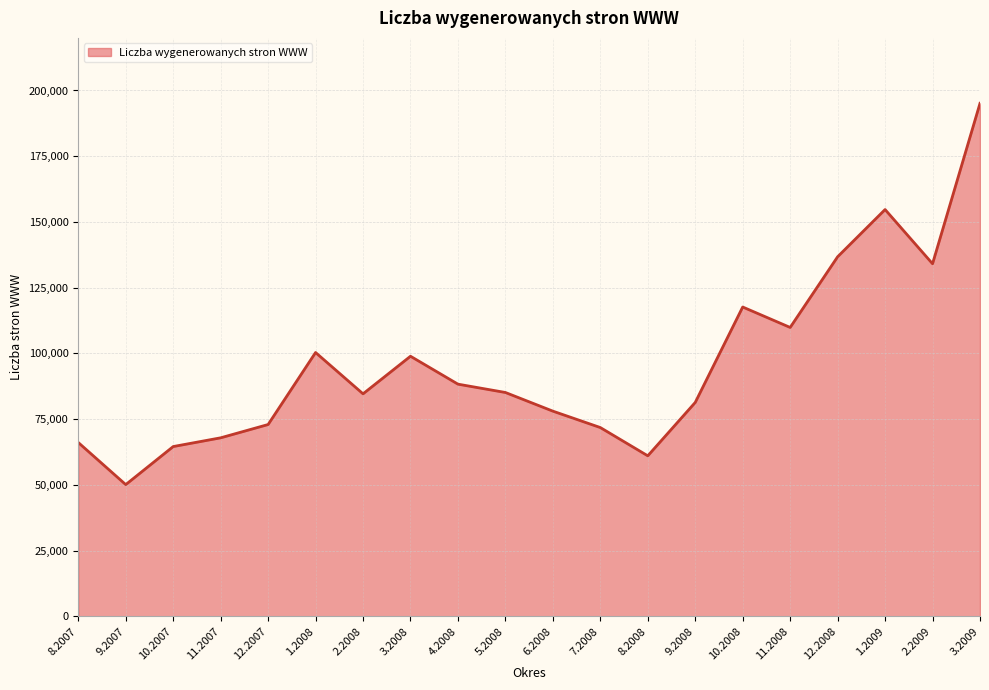

Which has a higher value, 12.2007 or 1.2008?

1.2008